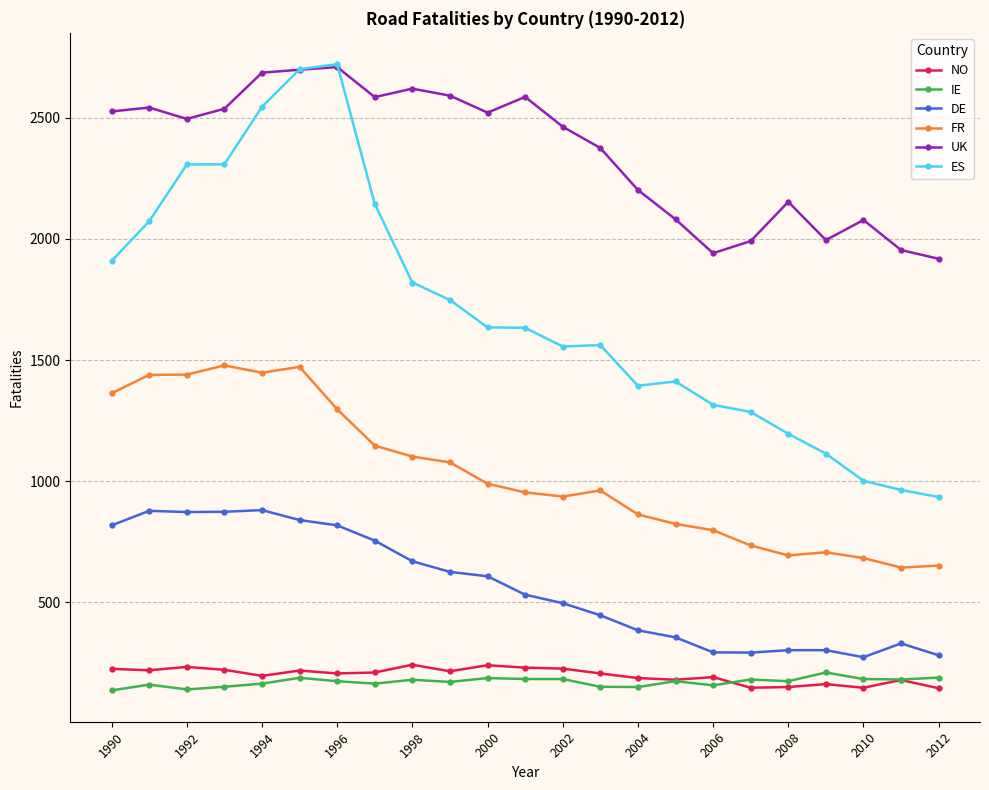

Which series has the widest spread of values?

ES